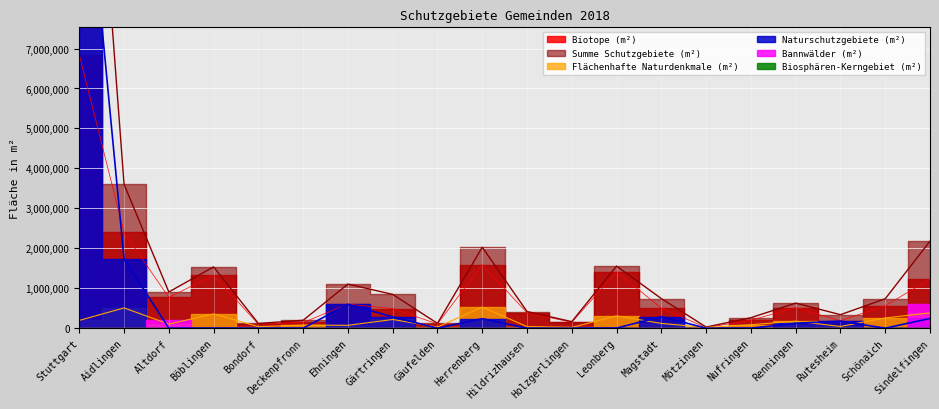

How many categories are shown in the chart?

20